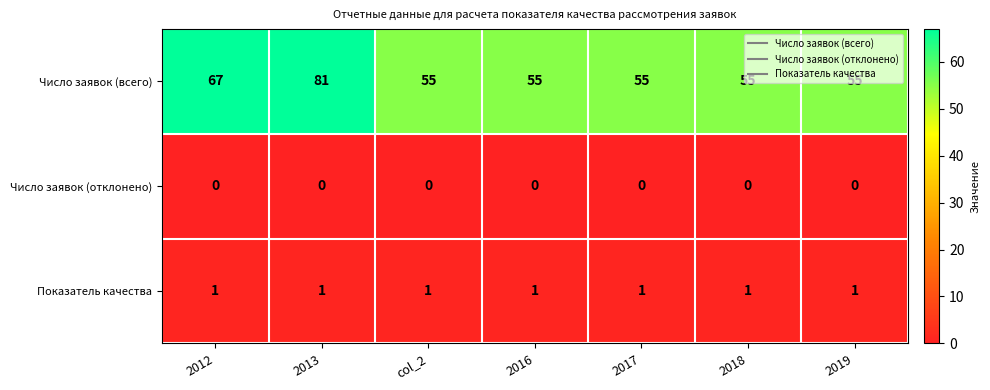

What is the difference between the highest and lowest values at 2016?

55